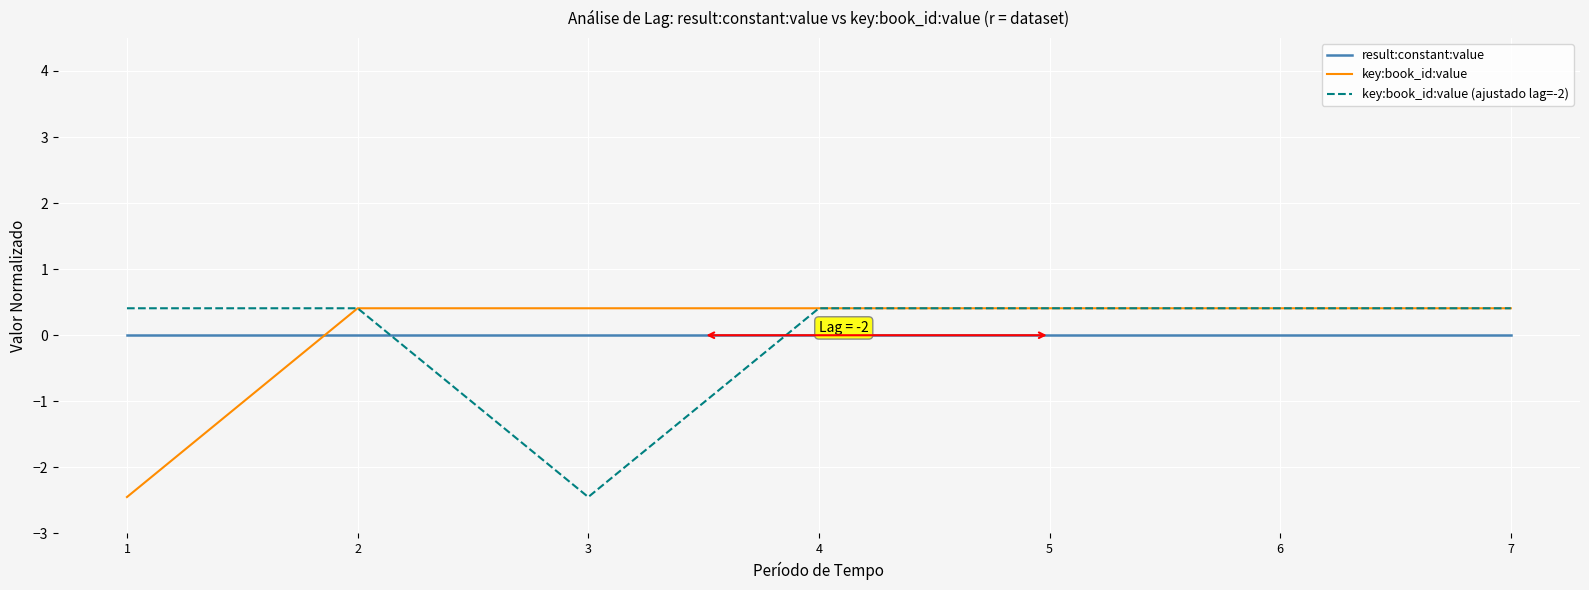

What is the spread (max minus min) of values at 4?

0.4